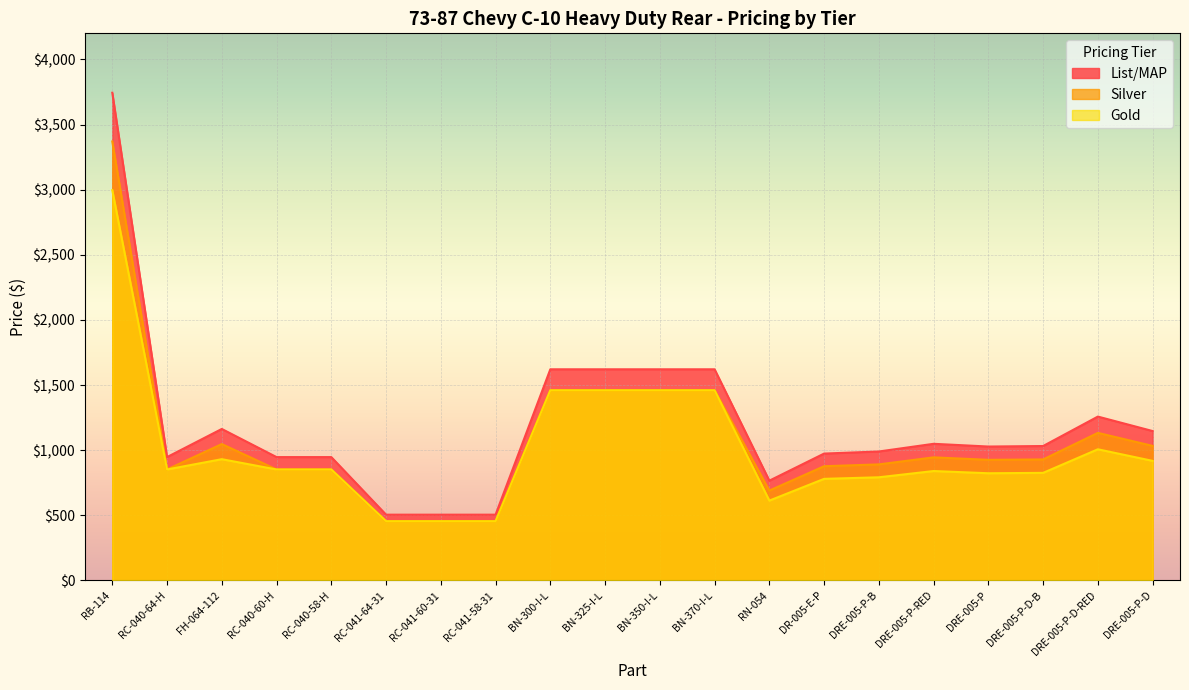

The List/MAP series shows 1503 at RC-040-60-H. True or false?

False